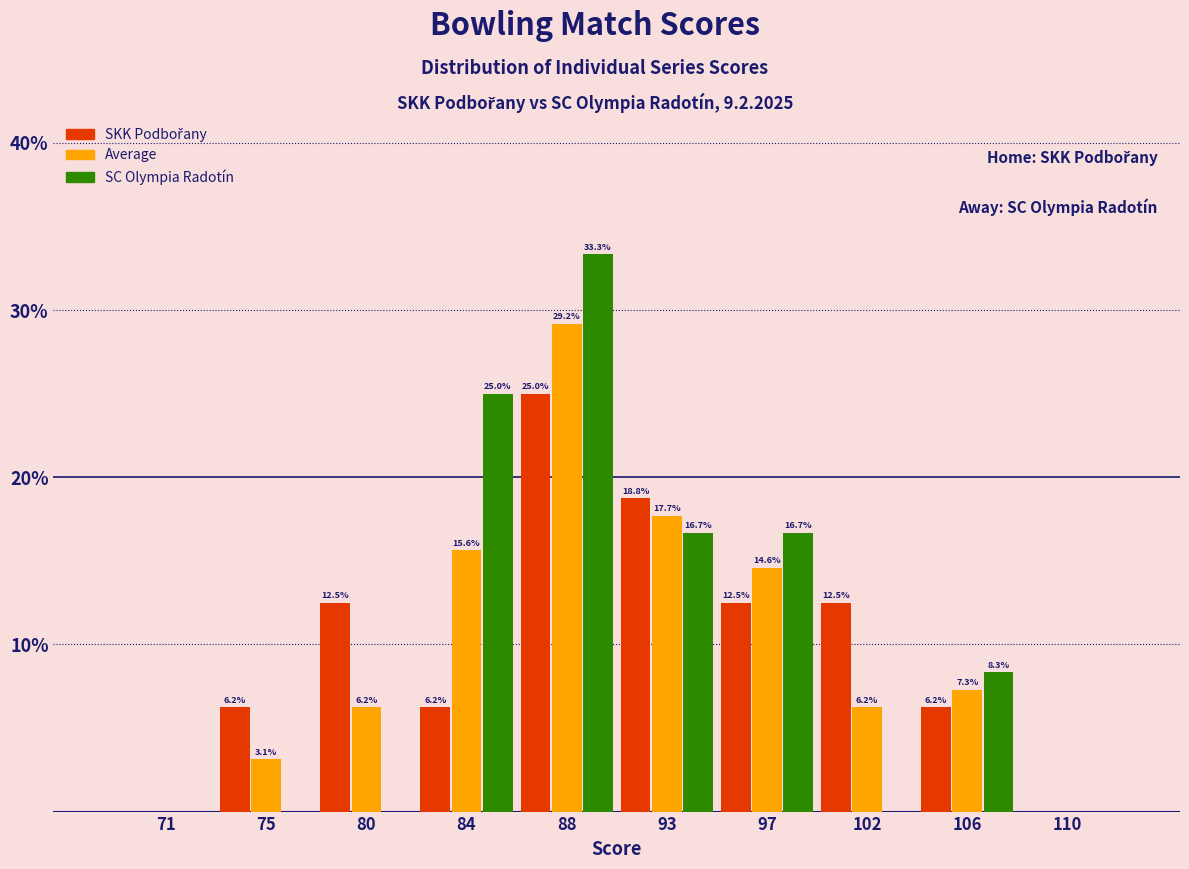

At which category is the sum across all series the highest?

88